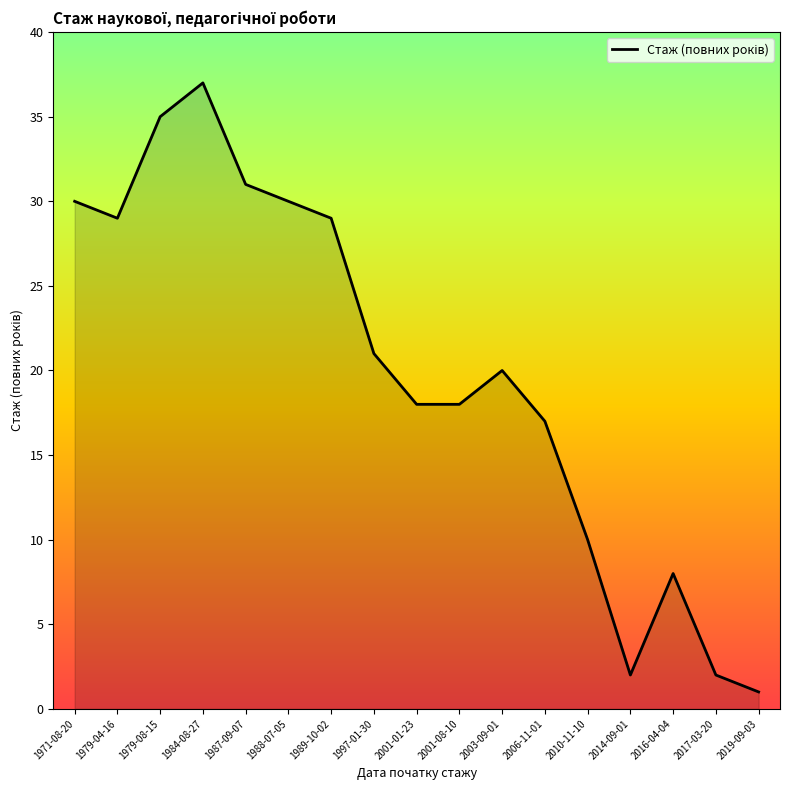

At which label does the data first exceed 20?

1971-08-20